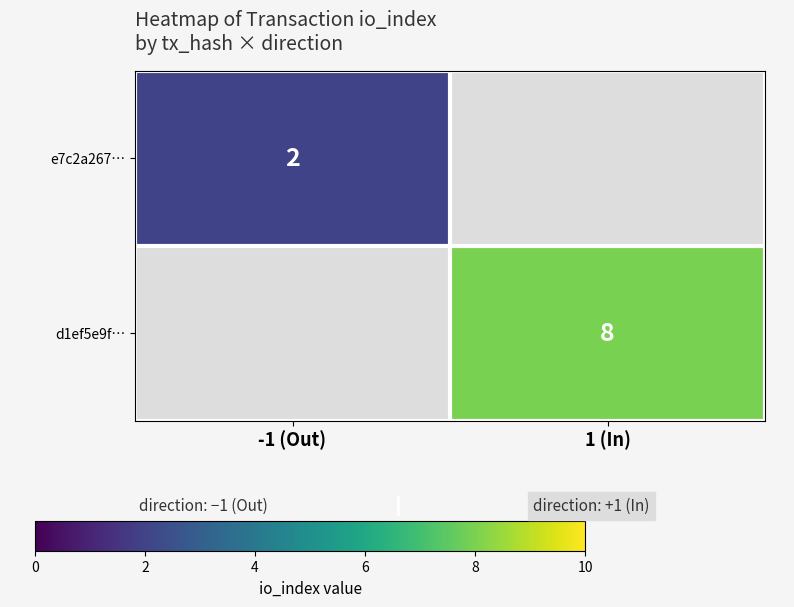

The e7c2a267… series shows 2 at -1 (Out). True or false?

True